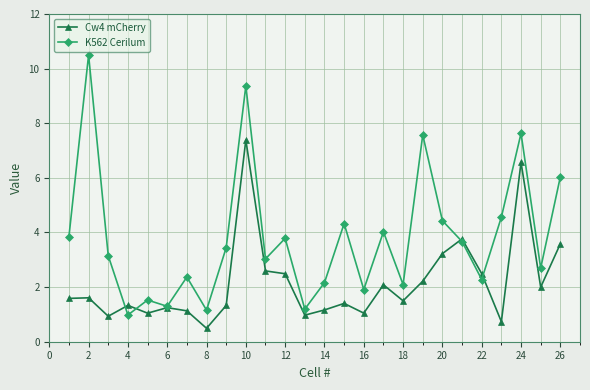

Which series has the largest total across all categories?

K562 Cerilum